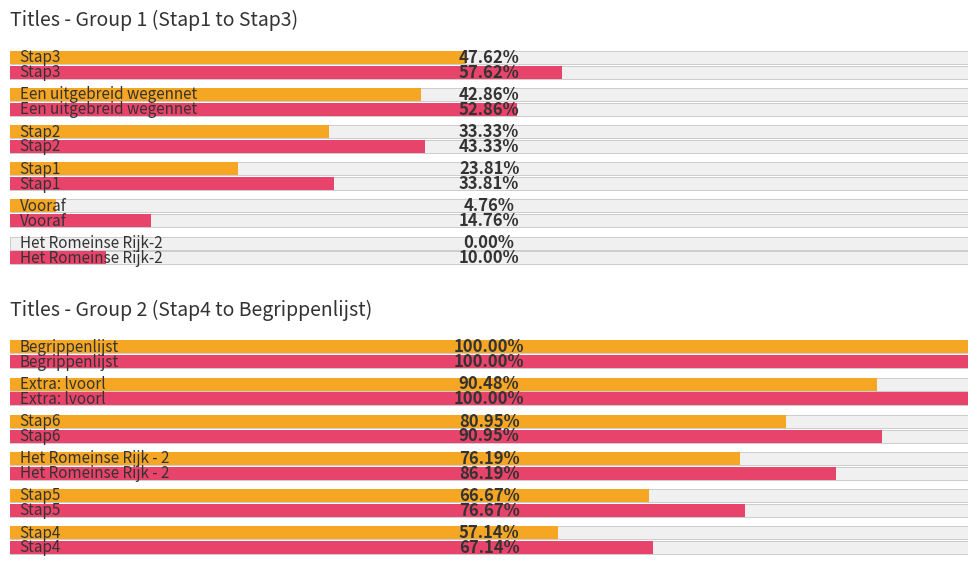

At how many categories does at least one series exceed 71?

5